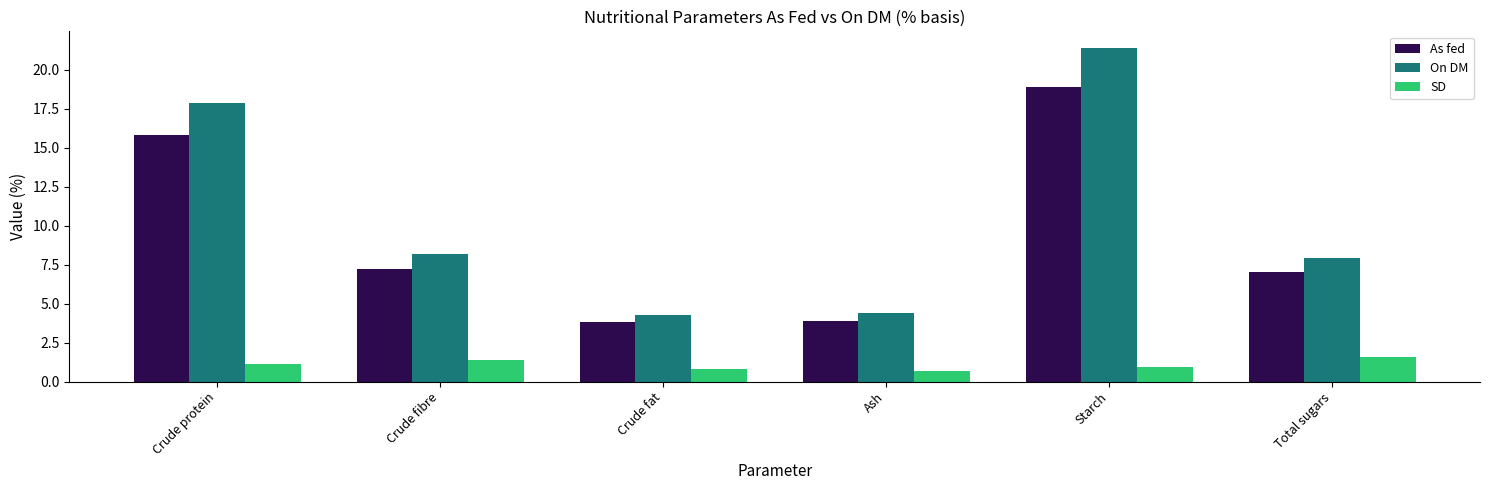

What position from the left is Crude fat?

3